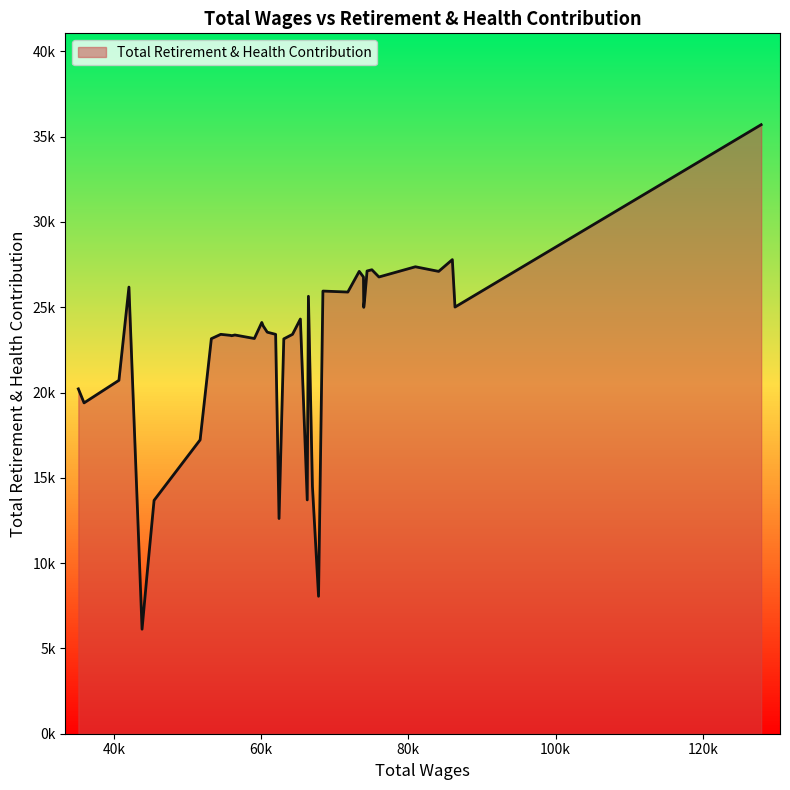

Does the chart display data point markers on the line(s)?

No